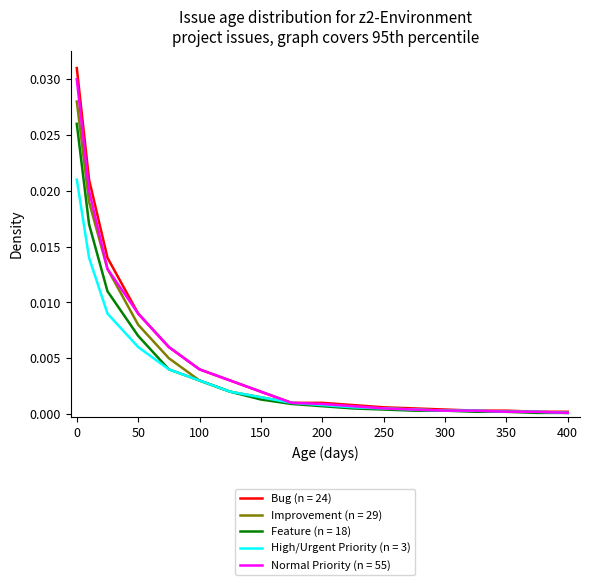

Which series has the widest spread of values?

Bug (n = 24)